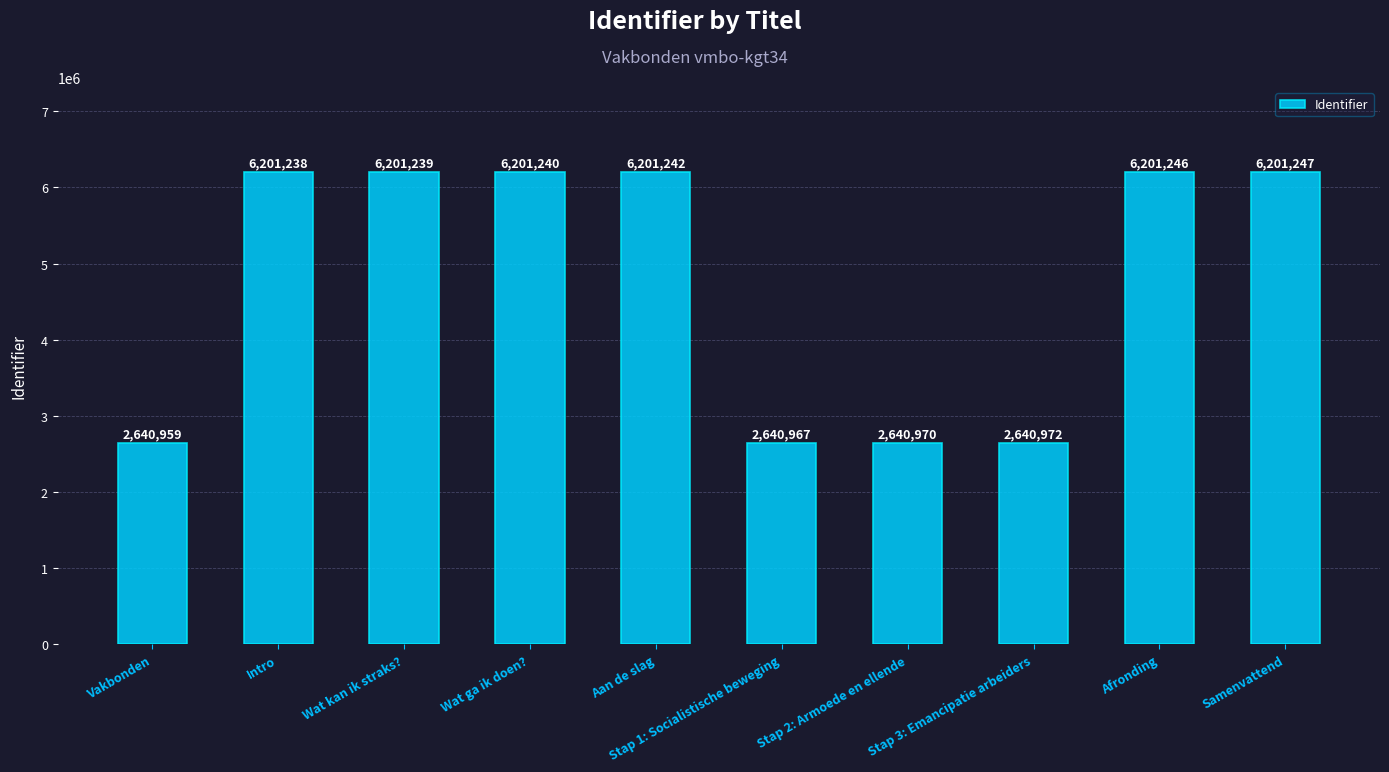

Between Vakbonden and Samenvattend, which is larger?

Samenvattend